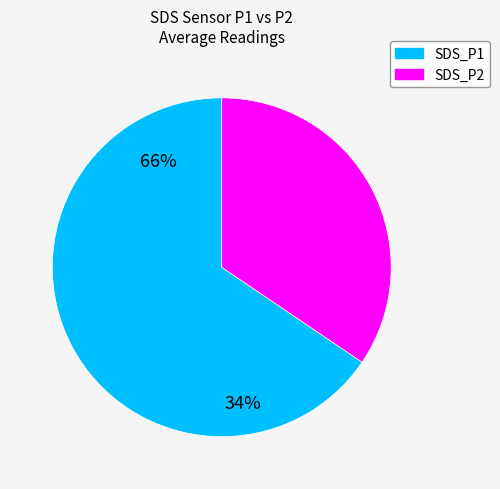

Which category has the smallest portion of the pie?

SDS_P2